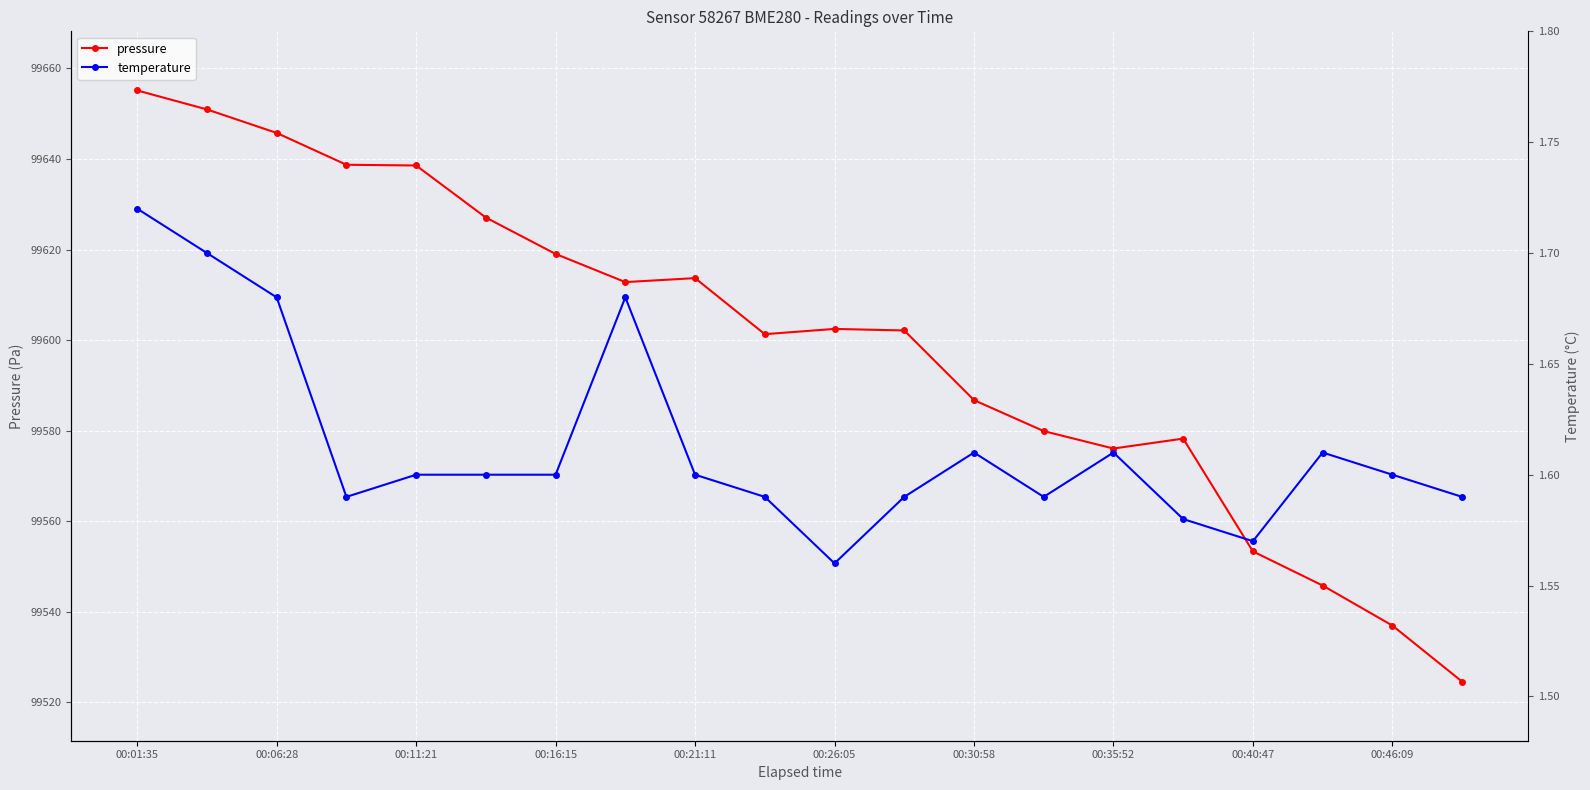

In pressure, how many points are higher than both neighbors (excluding endpoints)?

3